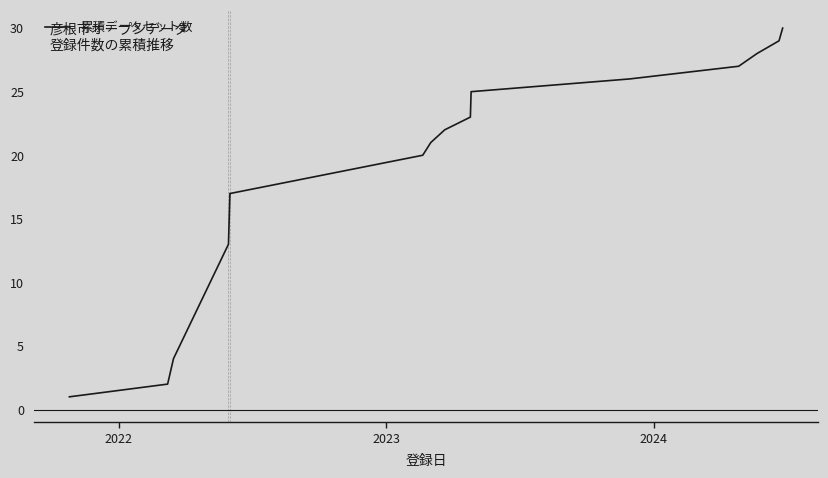

What is the maximum value shown in the chart?

30